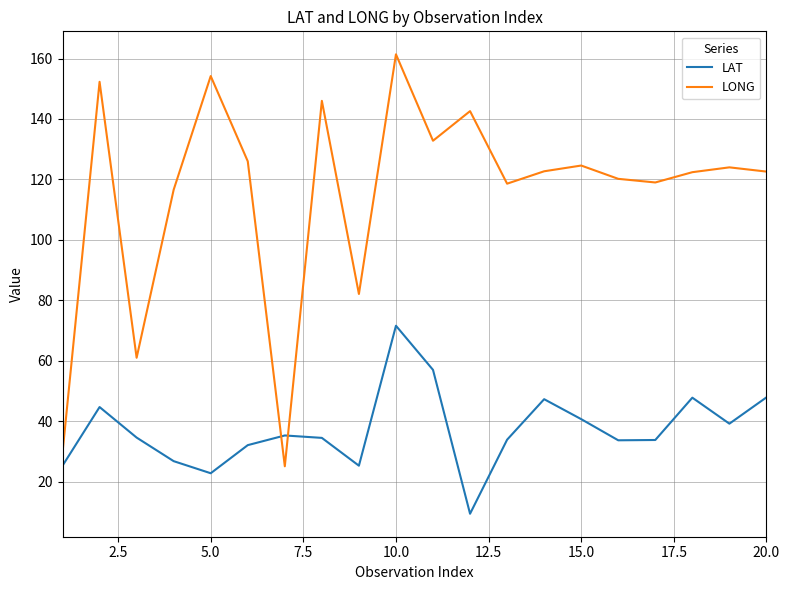

What is the smallest value displayed?

9.4